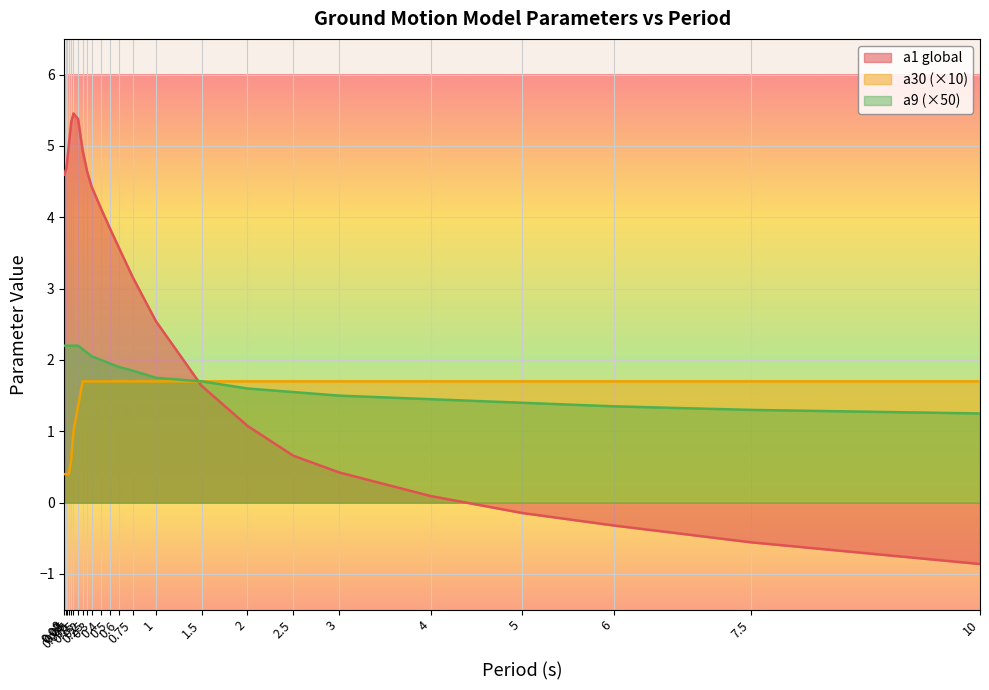

The value of a9 at 0.2 is 2.8. True or false?

False